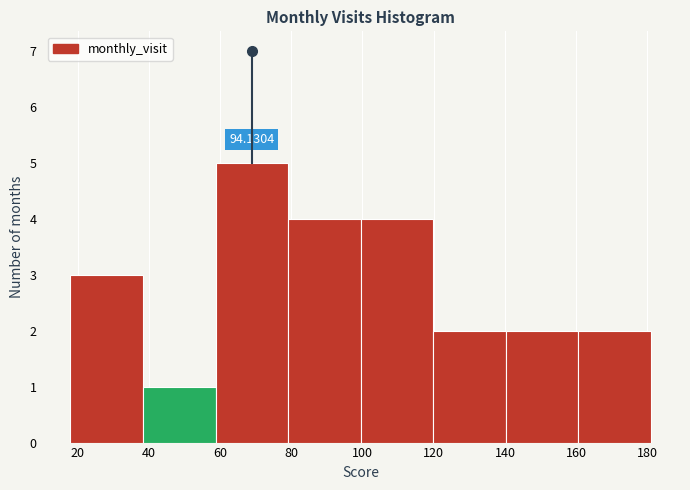

Which range on the x-axis has the tallest bar?

58 to 80